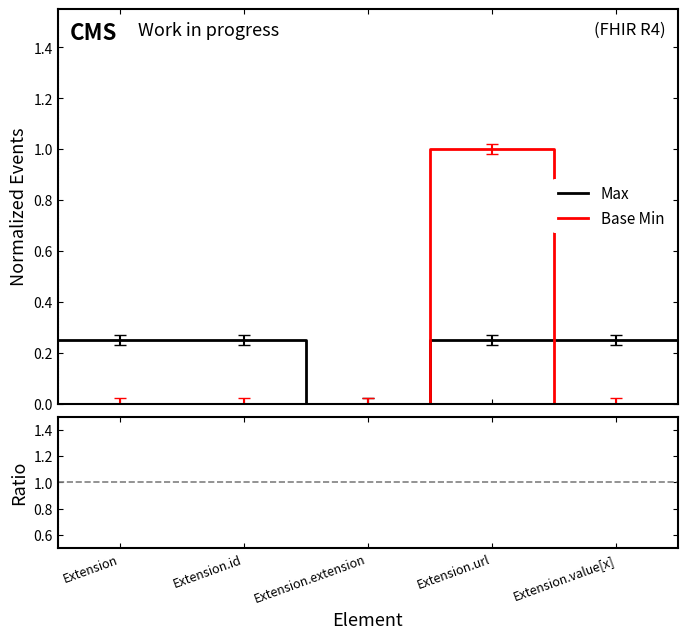

Is it true that Base Min equals 0.0 at Extension?

True